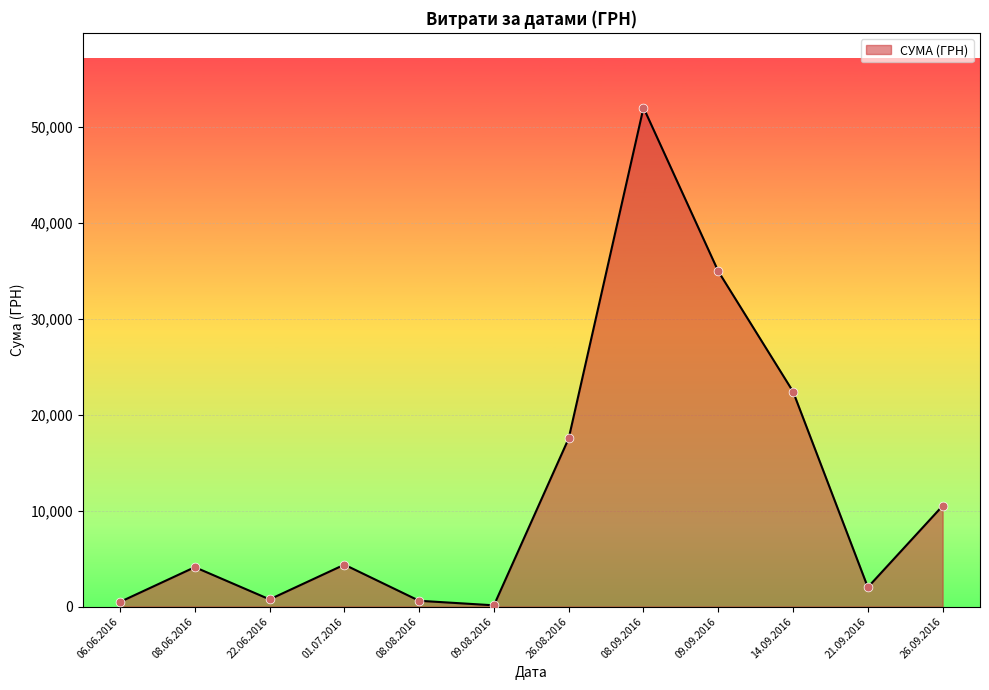

What is the change in value from 01.07.2016 to 14.09.2016?

+18028.7